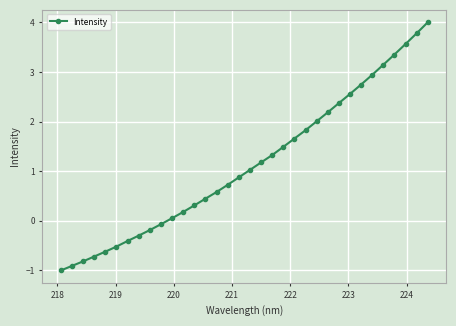

What is the smallest value displayed?

-1.0